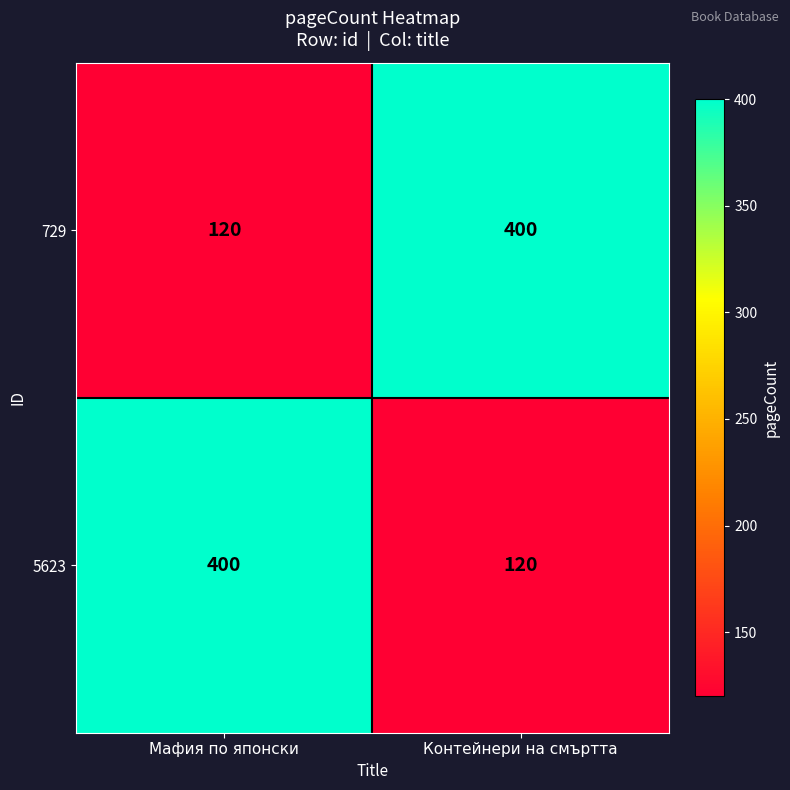

What is the sum of all 729 values?

520